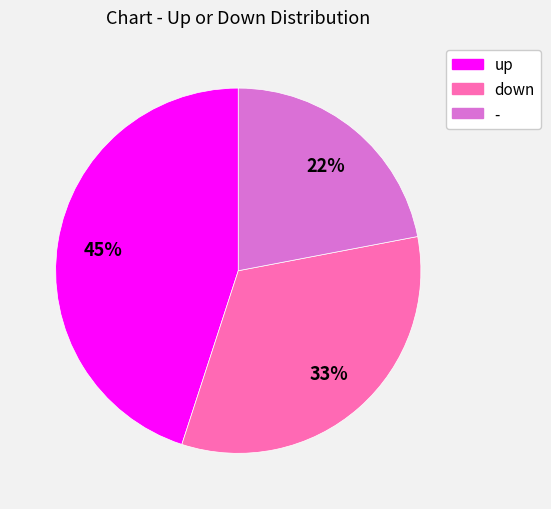

Does - account for over 50% of the chart?

No